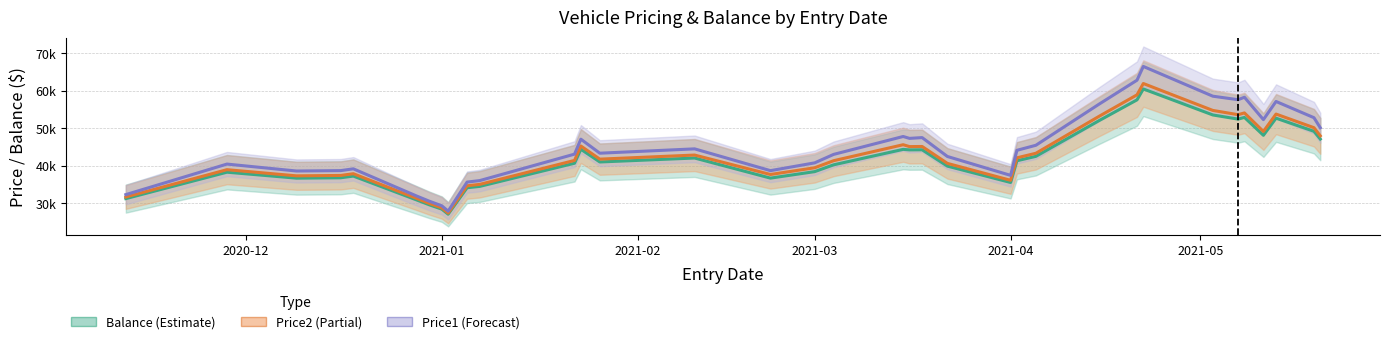

What is the difference between the maximum and second lowest values in the Price1 series?

37208.8